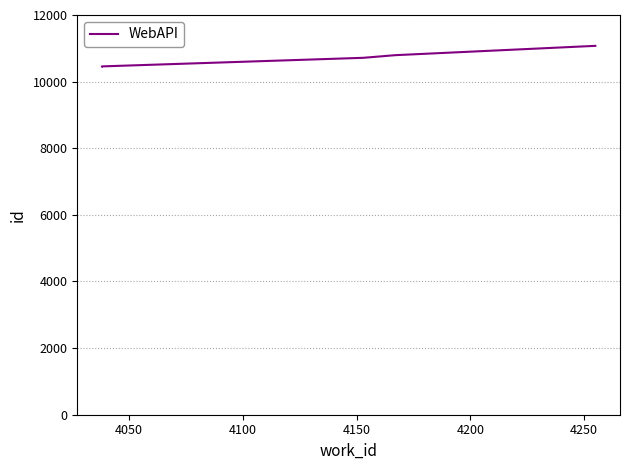

How many values are below 10715?

2